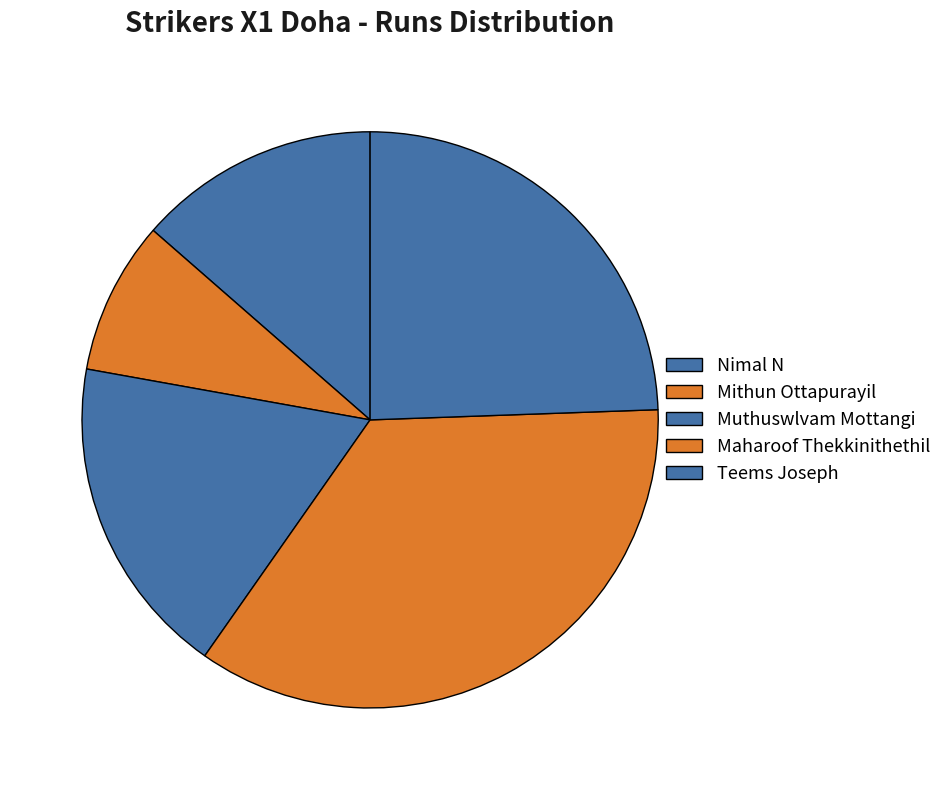

Does Teems Joseph represent more than half of the total?

No